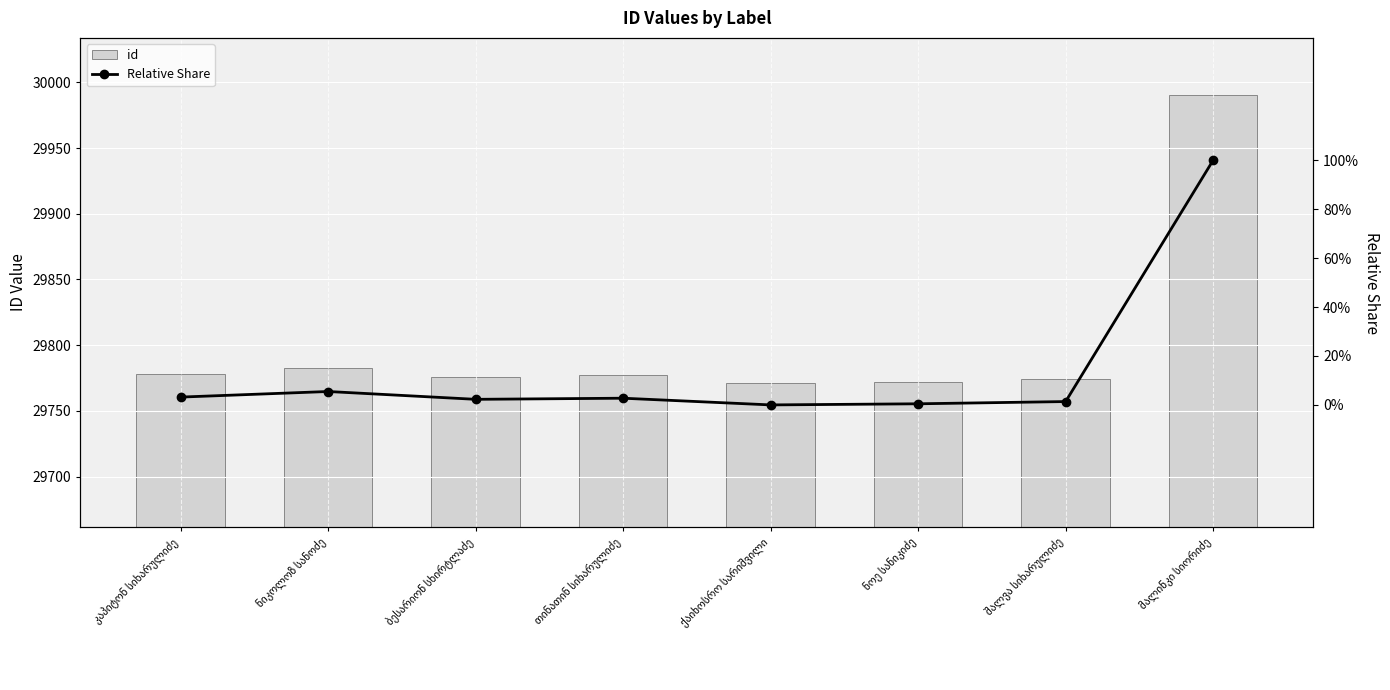

Reading left to right, what are all the values shown in this chart?

id: 29778.0	29783.0	29776.0	29777.0	29771.0	29772.0	29774.0	29990.0
Relative Share: 0.0	0.1	0.0	0.0	0.0	0.0	0.0	1.0